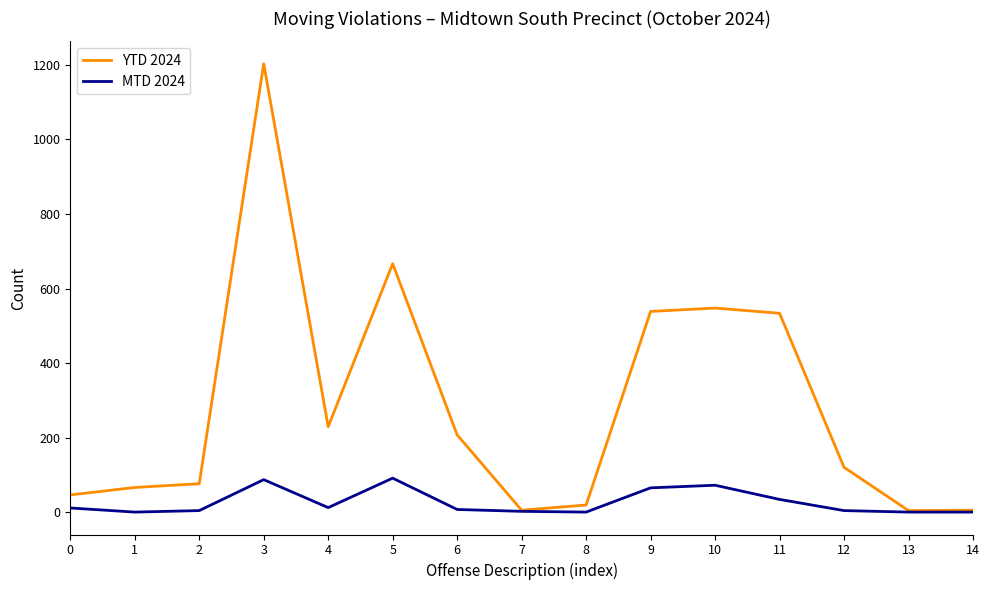

What is the maximum value for MTD 2024?

92